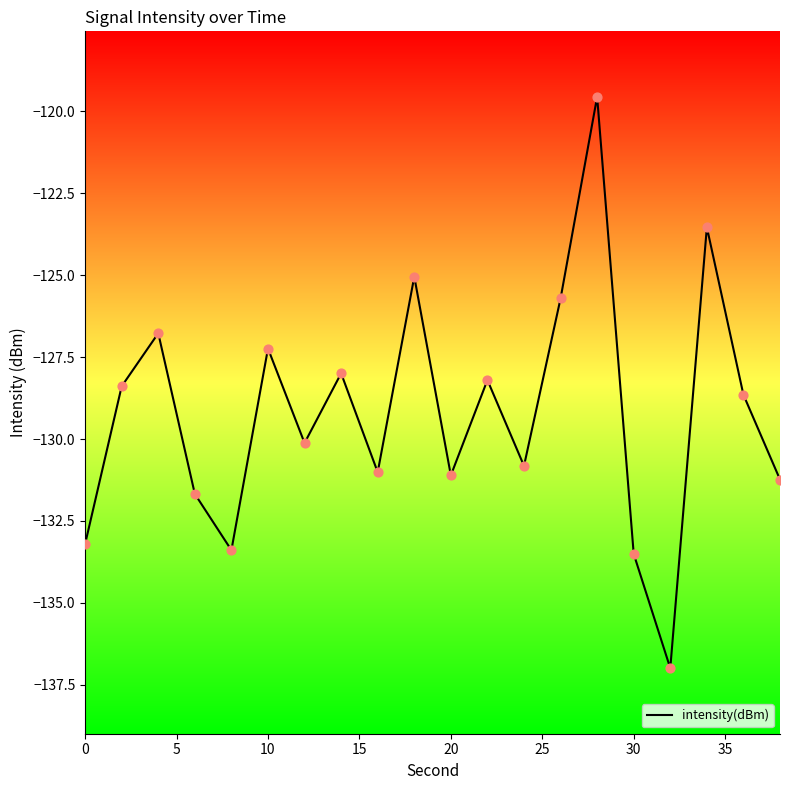

What is the greatest value displayed?

-119.6